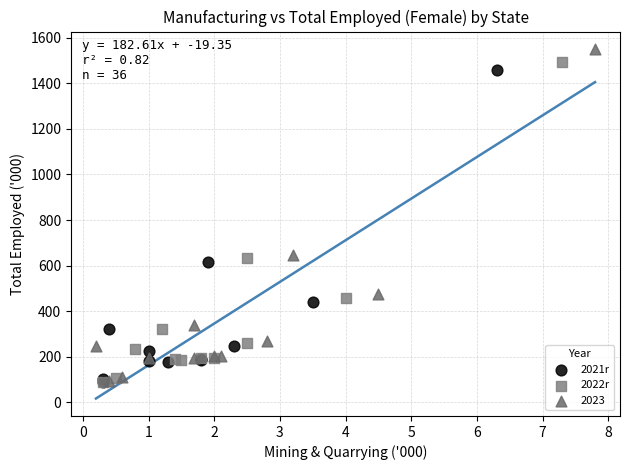

Which series has the widest spread of Y values?

2023